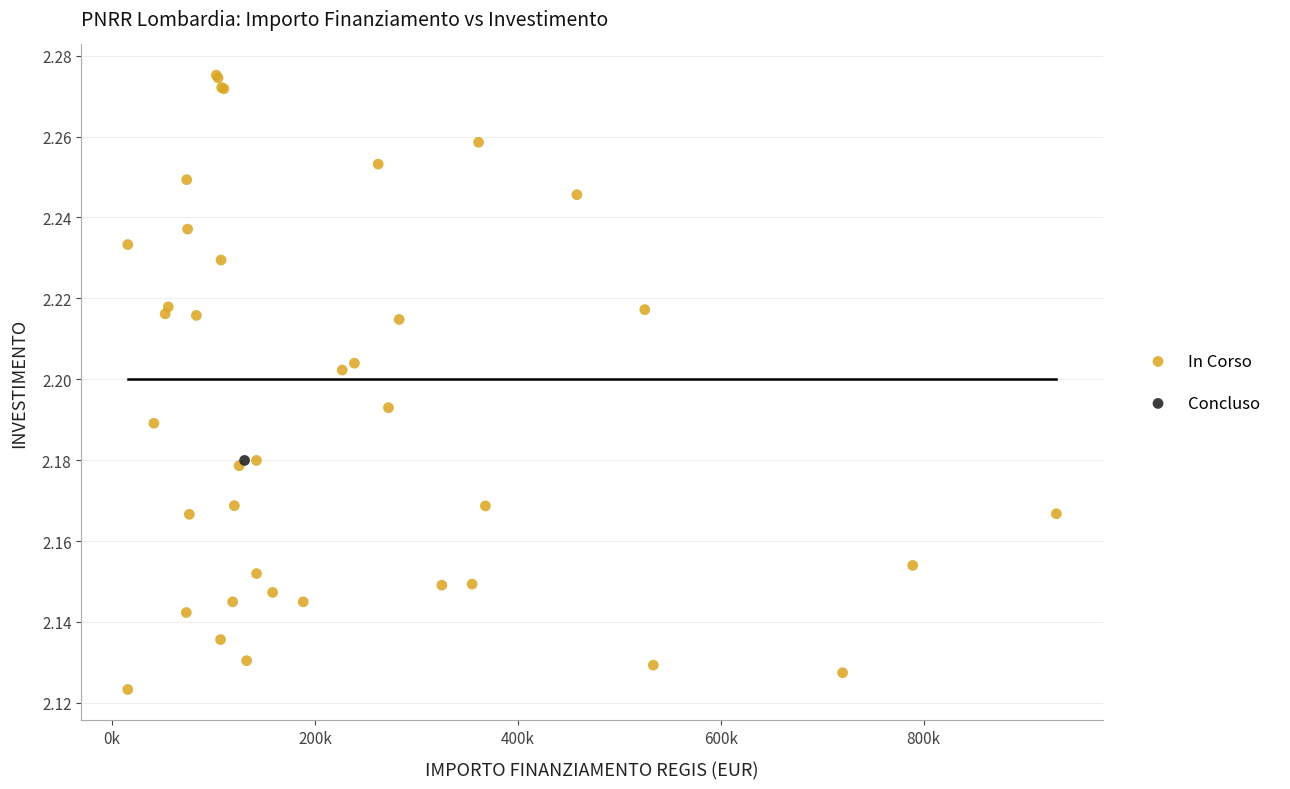

What are all the series names shown in the legend?

In Corso, Concluso